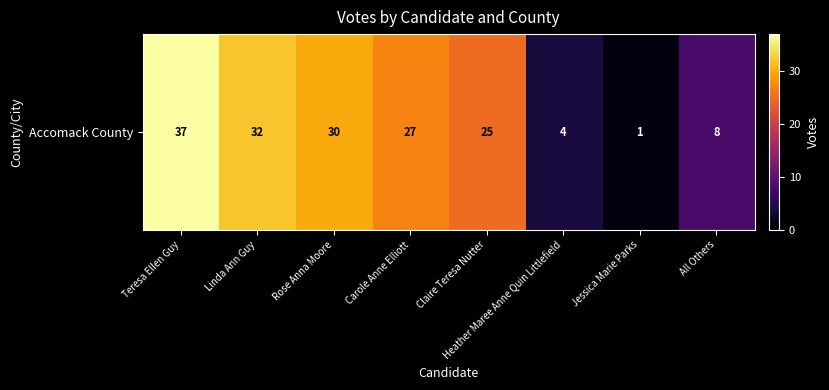

Reading right to left, list all the values displayed in this chart.

8	1	4	25	27	30	32	37